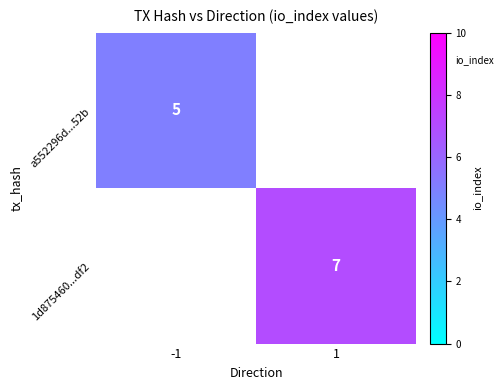

What is the minimum value shown in the chart?

5.0